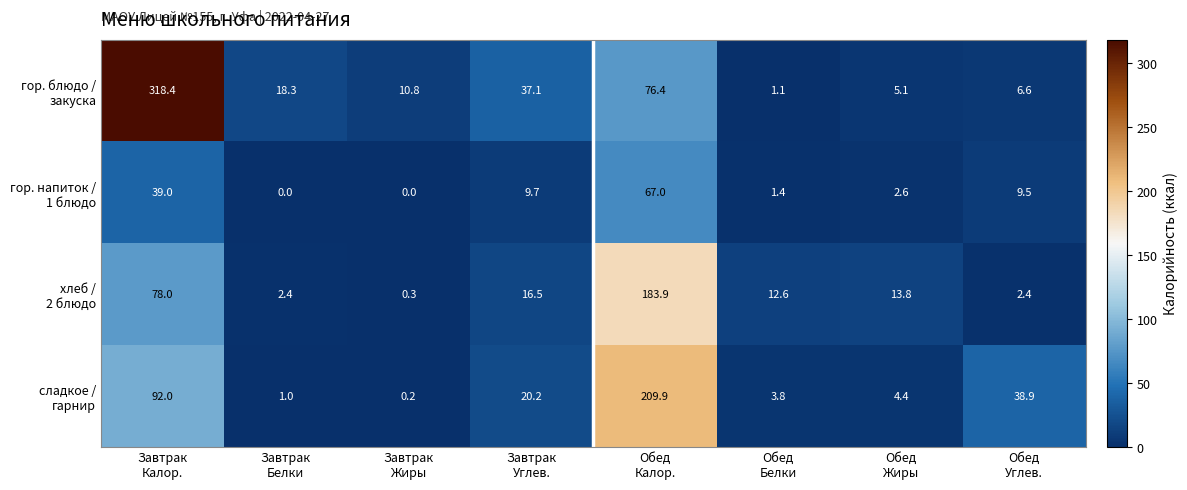

What is the greatest value displayed?

318.4